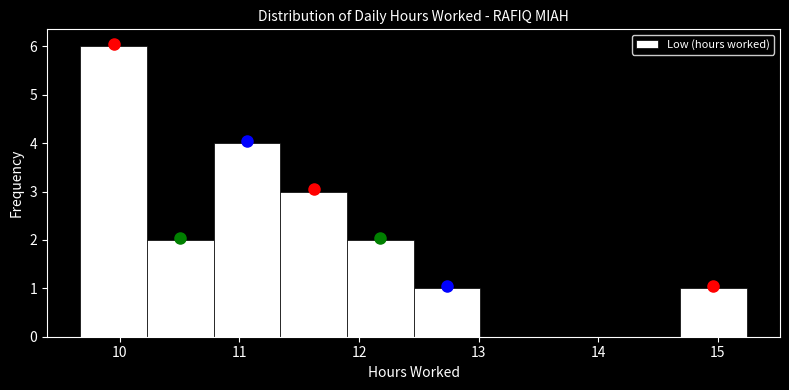

Reading left to right, list every bar in this chart as the range it spans on the x-axis followed by its height. Neither the bar edges nor the heights are printed on the chart, so give them approximately, as read against the axes.

9.7 to 10.2: 6
10.2 to 10.8: 2
10.8 to 11.3: 4
11.3 to 11.9: 3
11.9 to 12.5: 2
12.5 to 13.0: 1
13.0 to 13.6: 0
13.6 to 14.1: 0
14.1 to 14.7: 0
14.7 to 15.2: 1